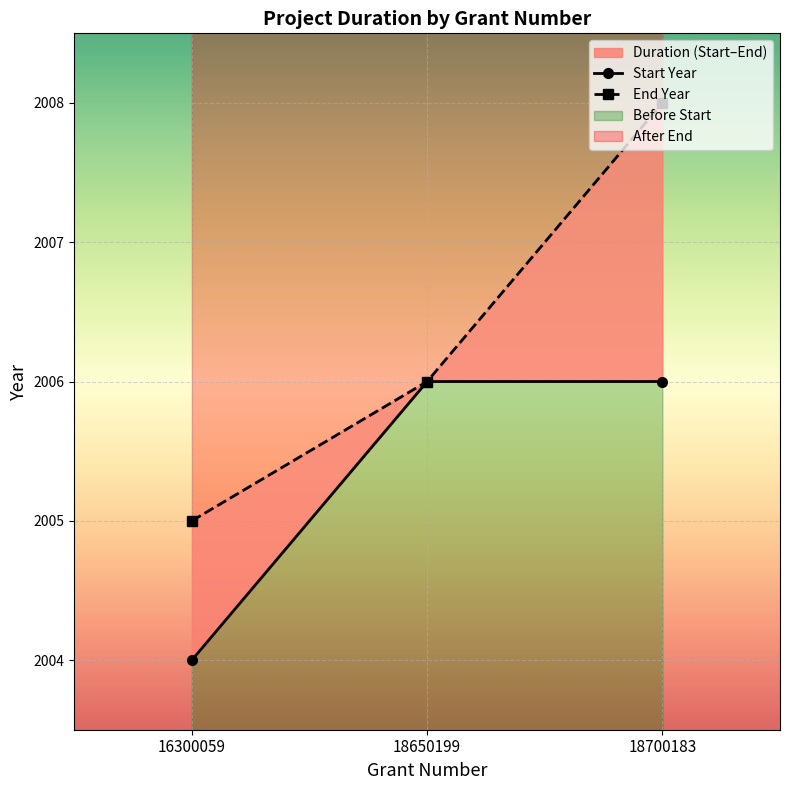

Rank the series by their maximum value, from highest to lowest.

End Year, Start Year